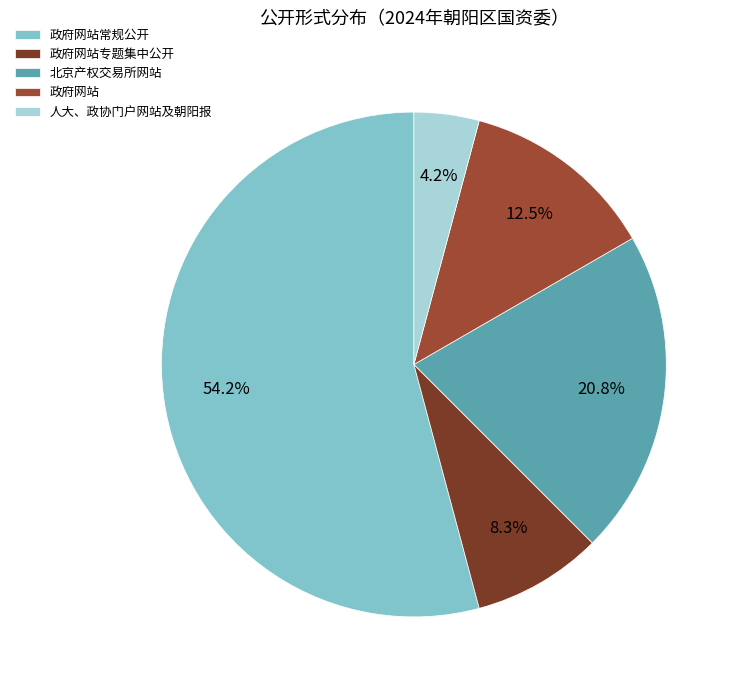

To the nearest percent, what is the difference between the largest and smallest slice percentages?

50%